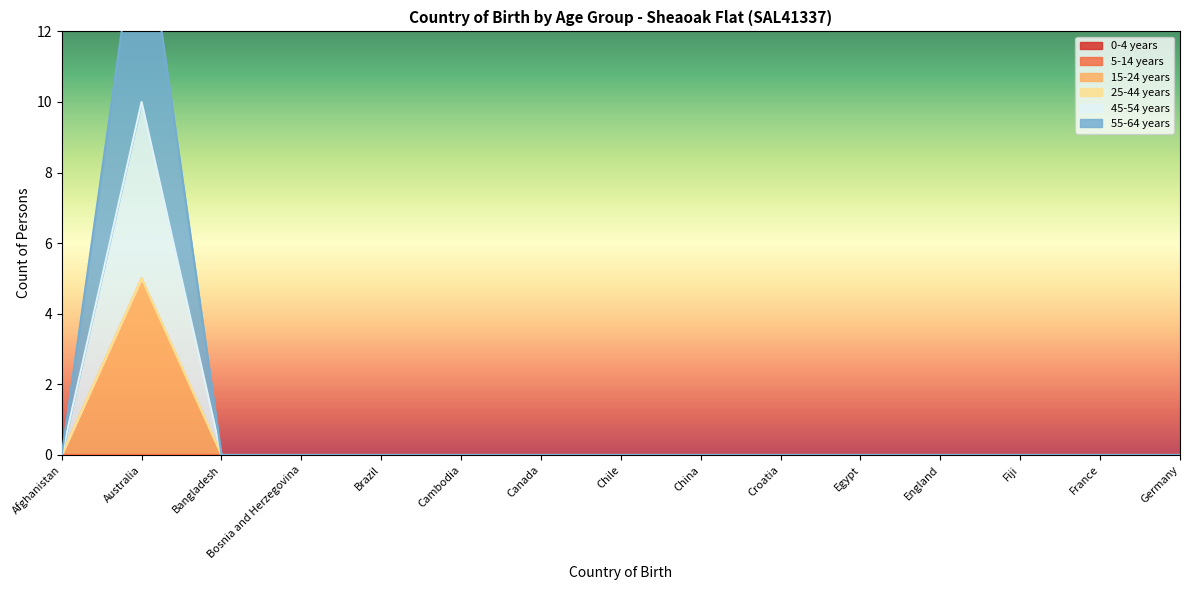

Is it true that 15-24 years equals 0 at Germany?

True